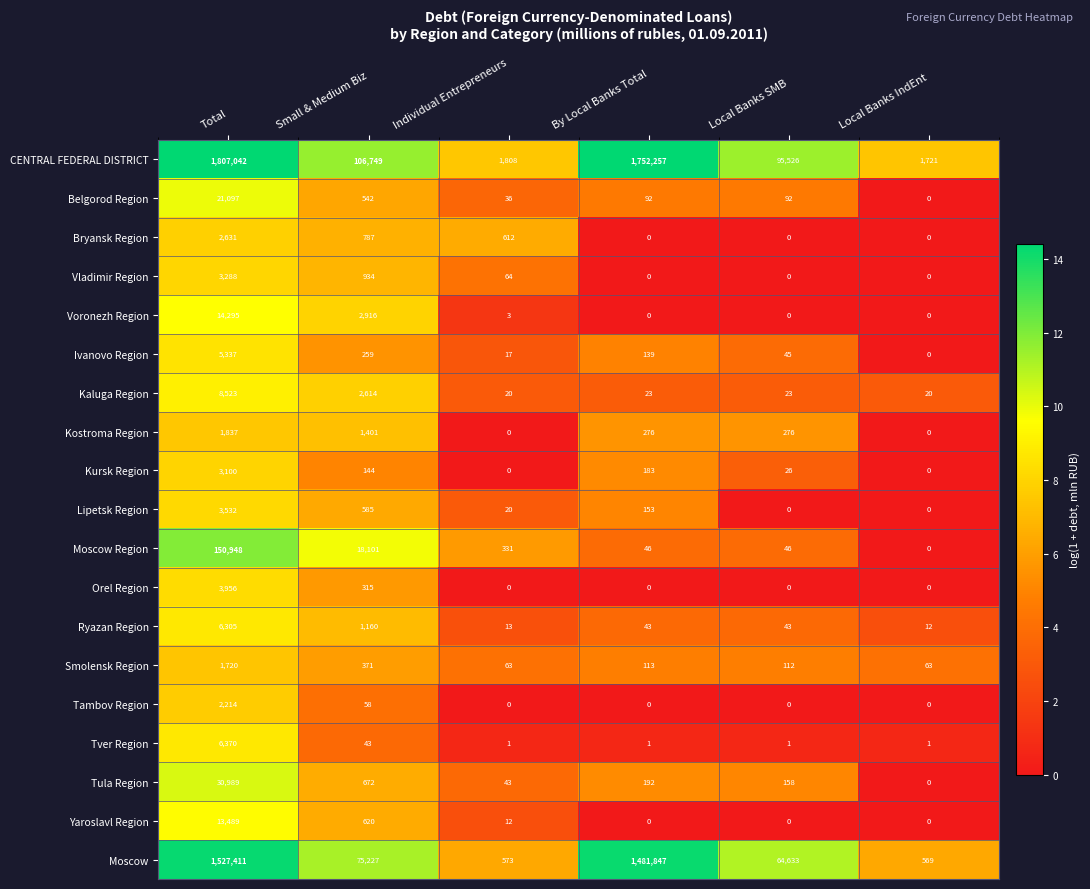

At which category is the sum across all series the highest?

Total